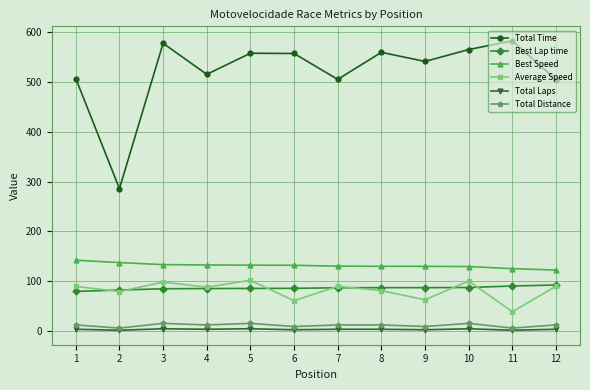

List the series in order of their peak value, highest first.

Total Time, Best Speed, Average Speed, Best Lap time, Total Distance, Total Laps